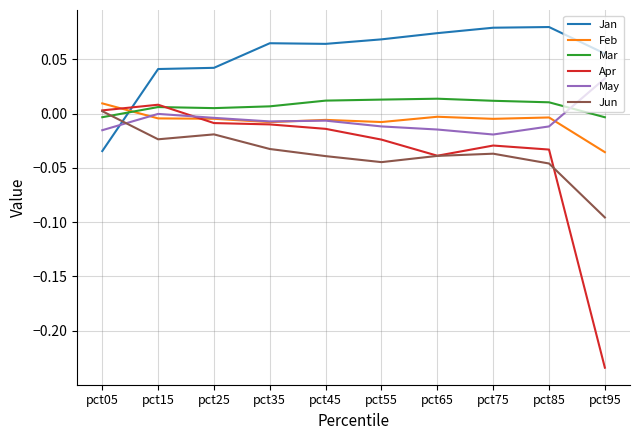

The Jan series shows -0.0 at pct05. True or false?

True